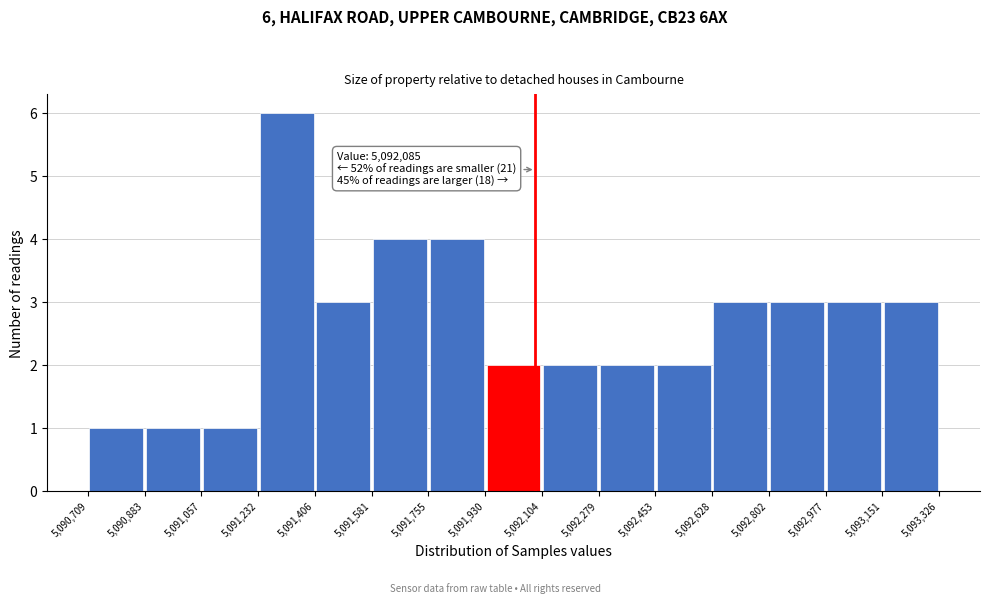

Over which range of the x-axis is the bar tallest?

5,091,232 to 5,091,406